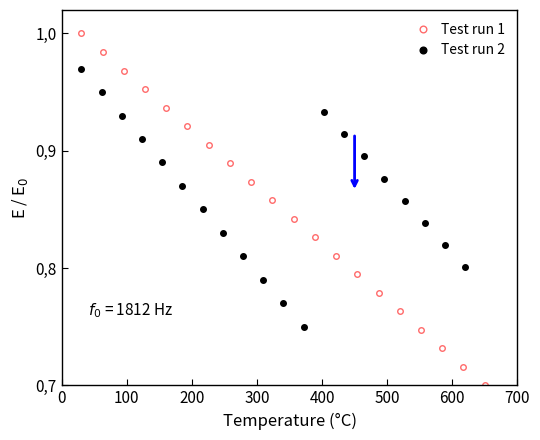

What is the value of the Test run 2 point at the 9th from the left?

0.8